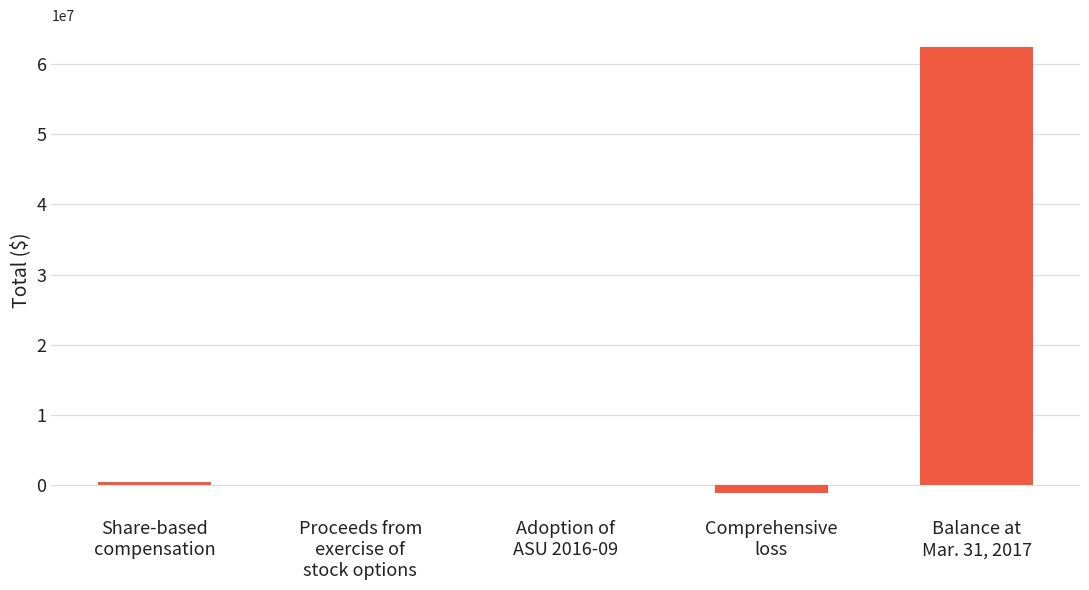

What is the greatest value displayed?

62402349